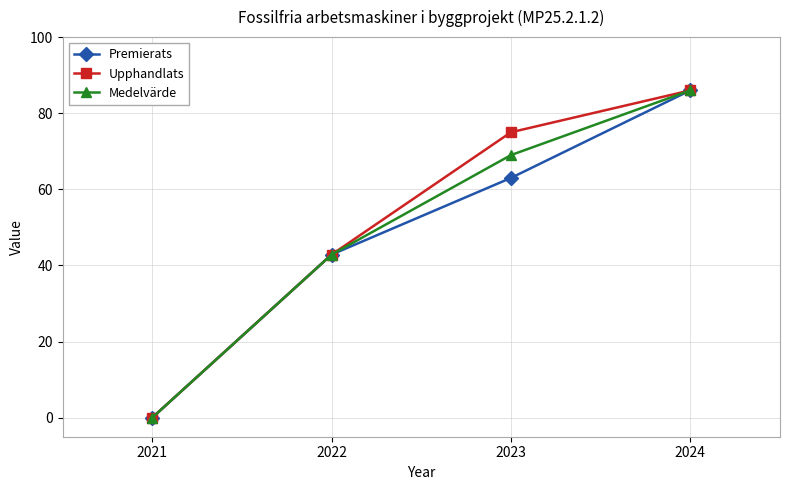

What is the difference between the maximum and minimum values in the Premierats series?

86.0